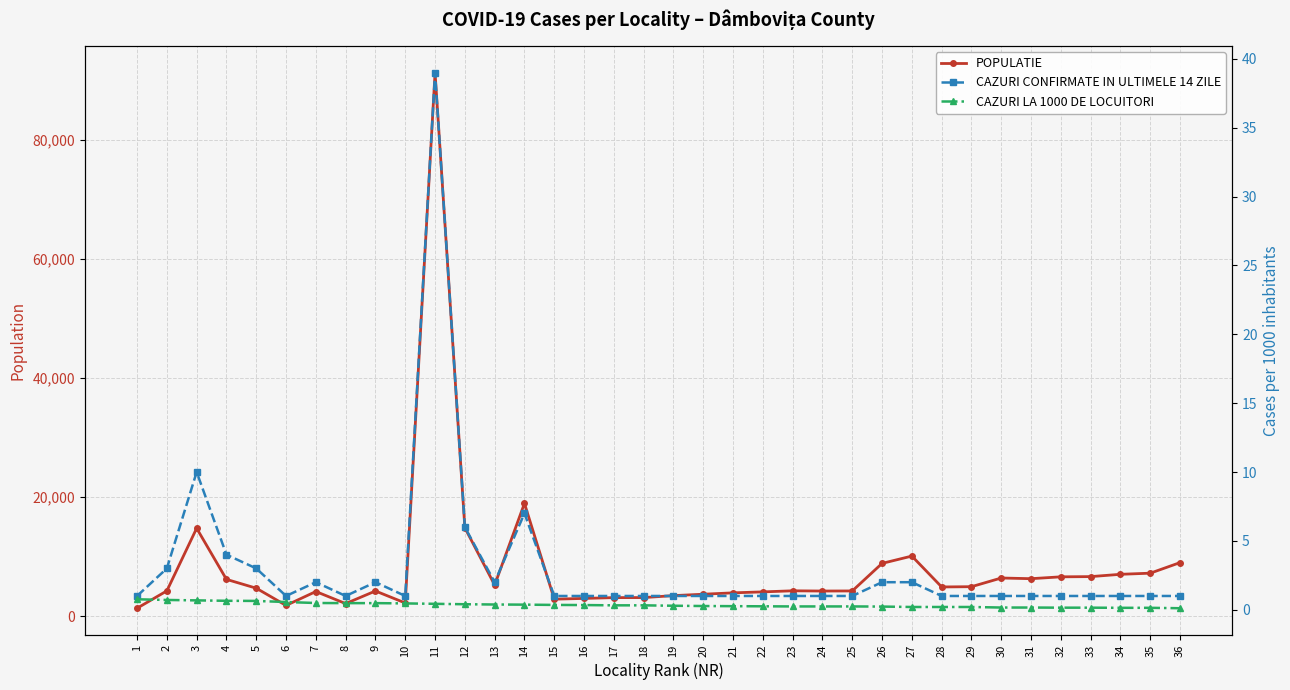

What is the value of the CAZURI LA 1000 DE LOCUITORI point at the 28th from the left?

0.2